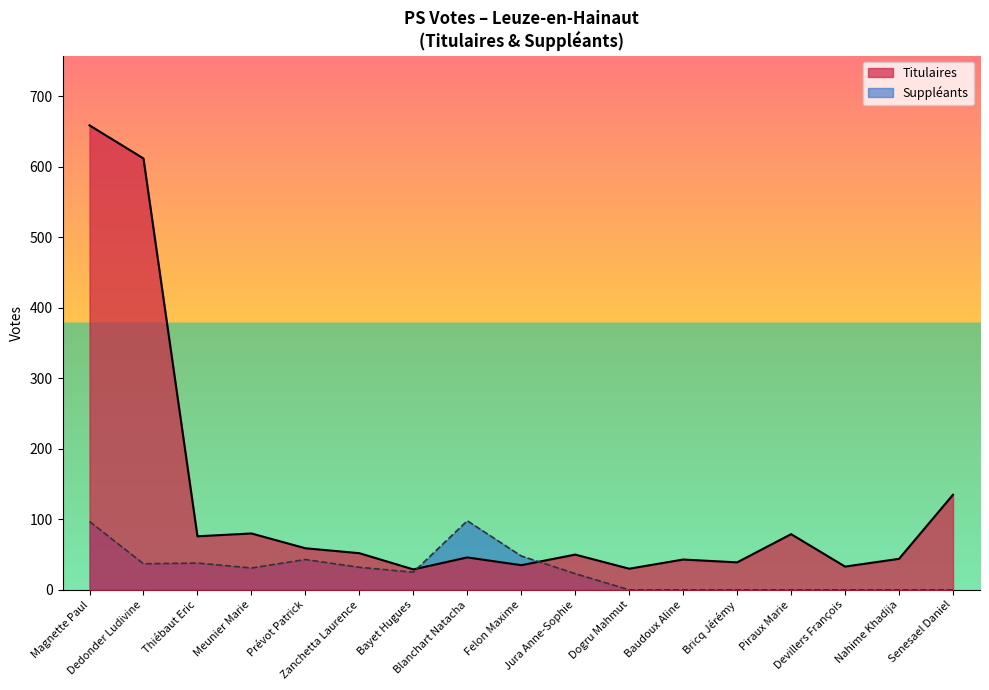

How many lines are shown in the chart?

2